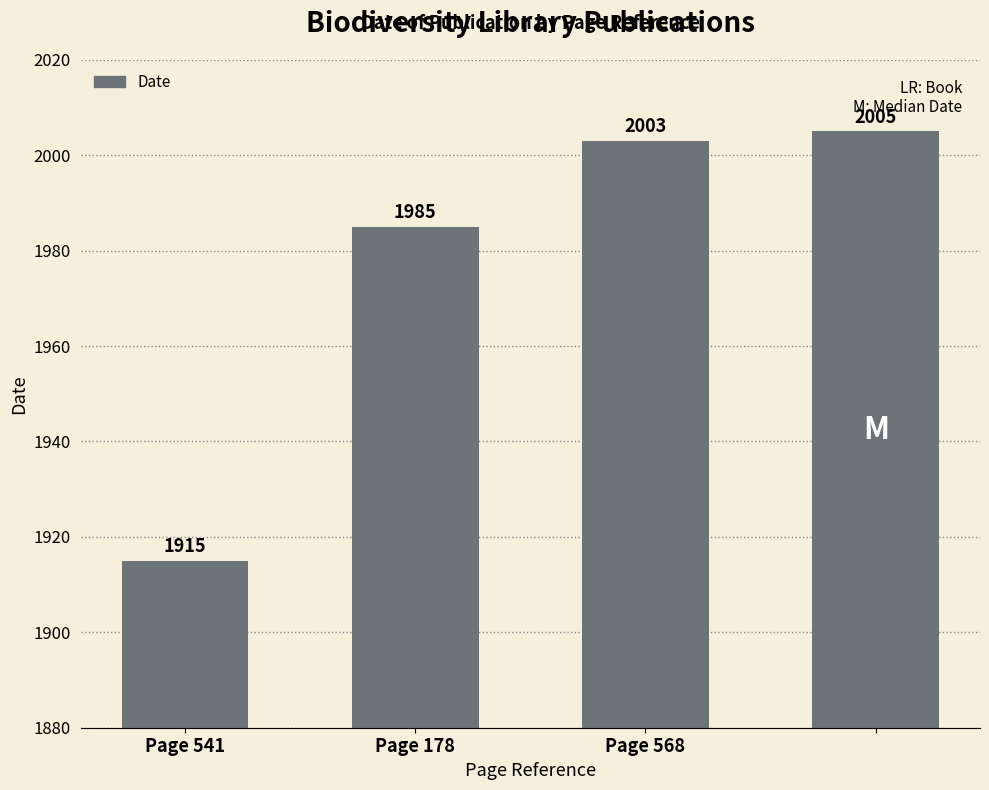

What is the maximum value shown in the chart?

2005